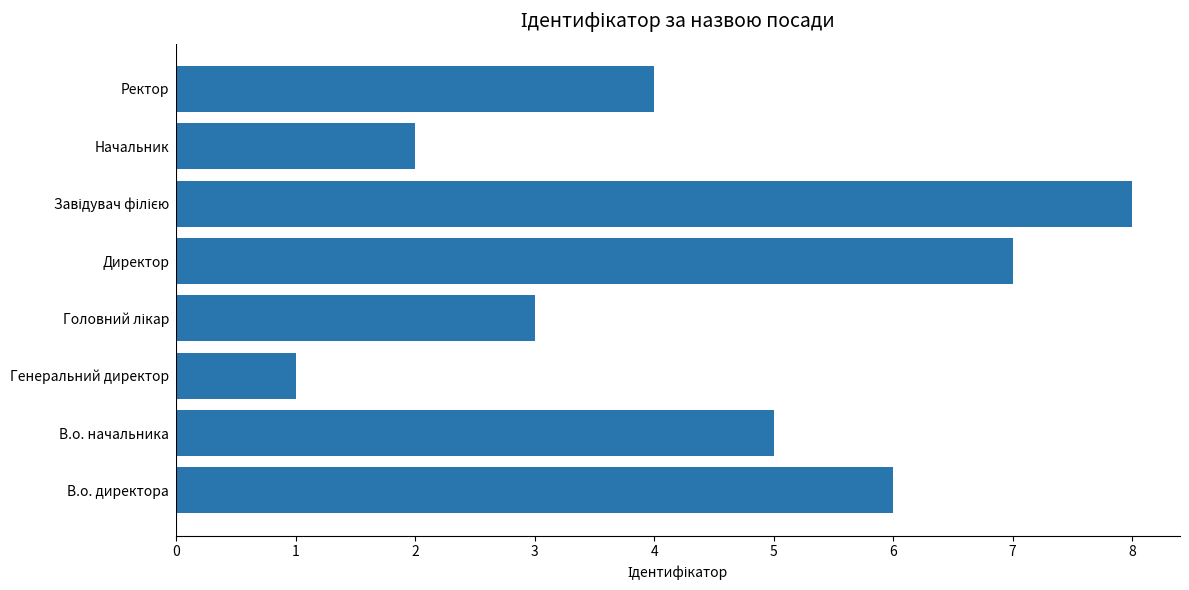

Which label corresponds to the smallest value in the chart?

Генеральний директор